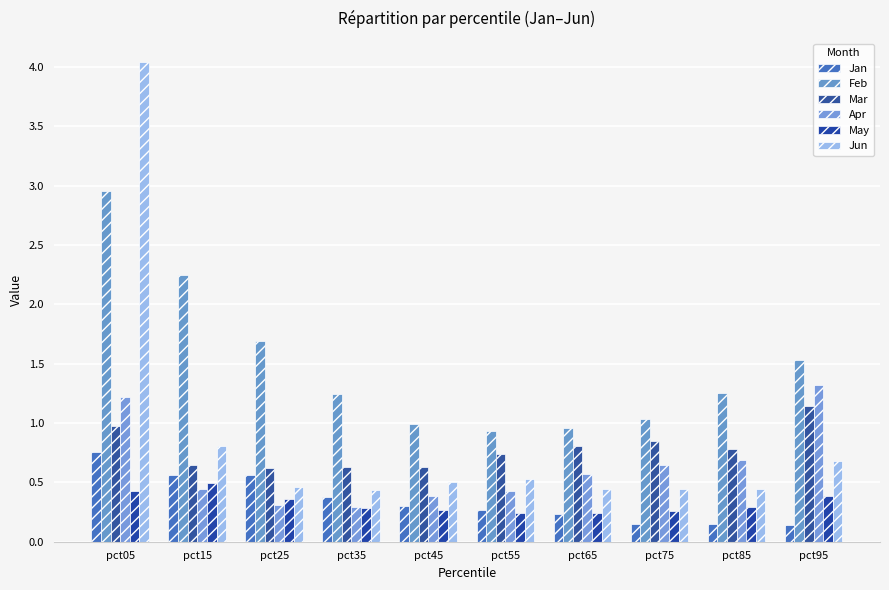

Count the number of categories in the chart.

10